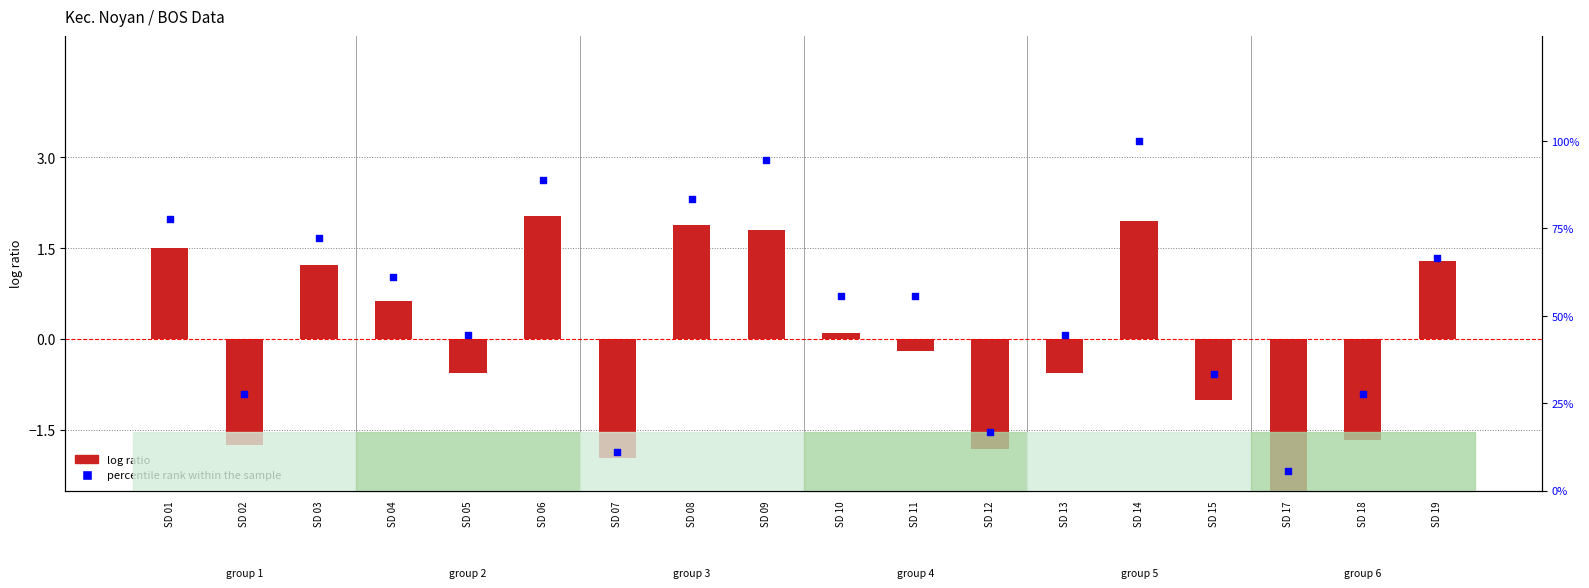

At which category is the sum across all series the highest?

SD 14